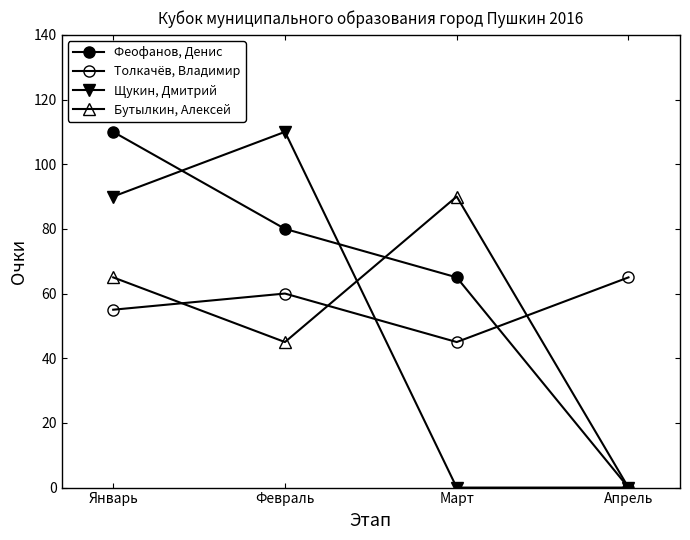

What is the spread (max minus min) of values at Январь?

55